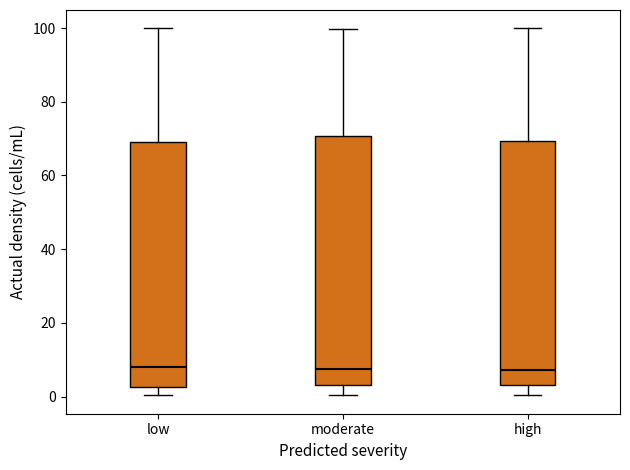

Reading left to right, read every box against the y-axis: the position of its median line, the range the box covers, and the ends of its whiskers. The values are not printed on the chart, so give them approximately, as read against the axis.

low: median 8, box 2 to 70, whiskers 0 to 100
moderate: median 8, box 4 to 70, whiskers 0 to 100
high: median 8, box 4 to 70, whiskers 0 to 100